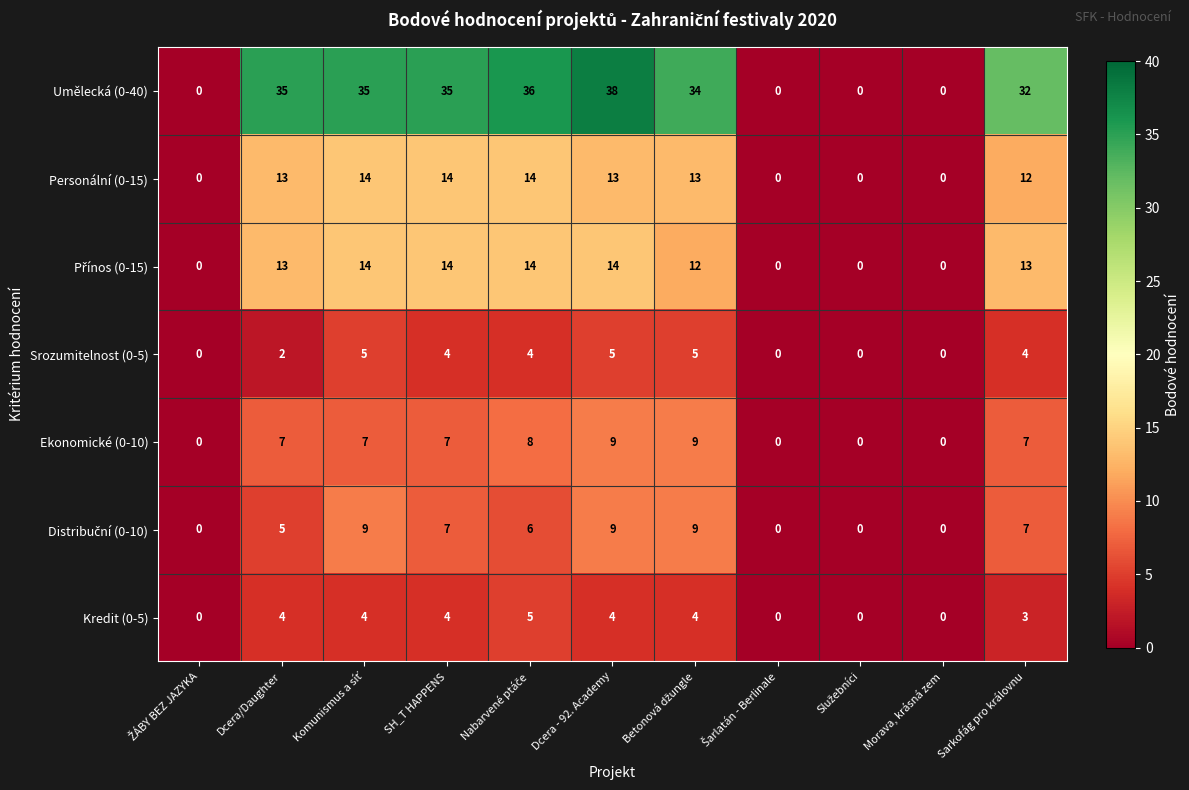

What is the approximate value of Kredit (0-5) at Dcera/Daughter?

4